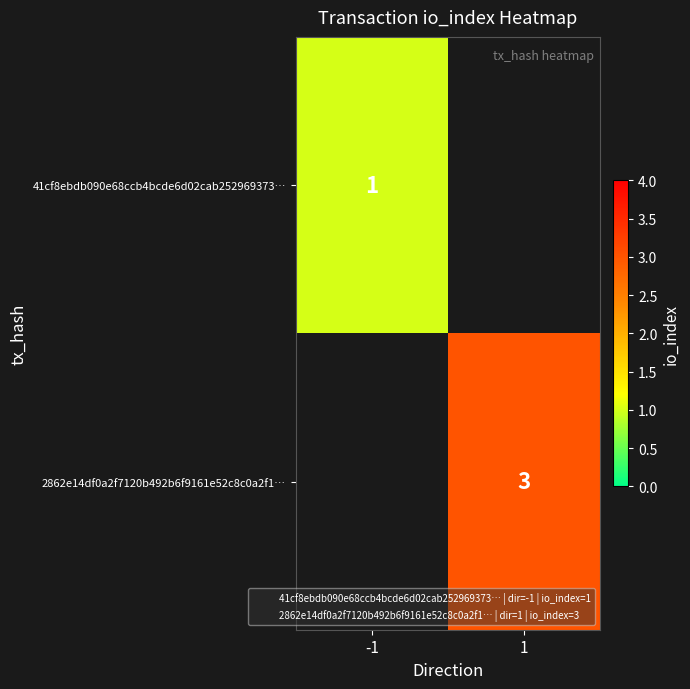

What is the approximate value of 41cf8ebdb090e68ccb4bcde6d02cab252969373… at -1?

1.0